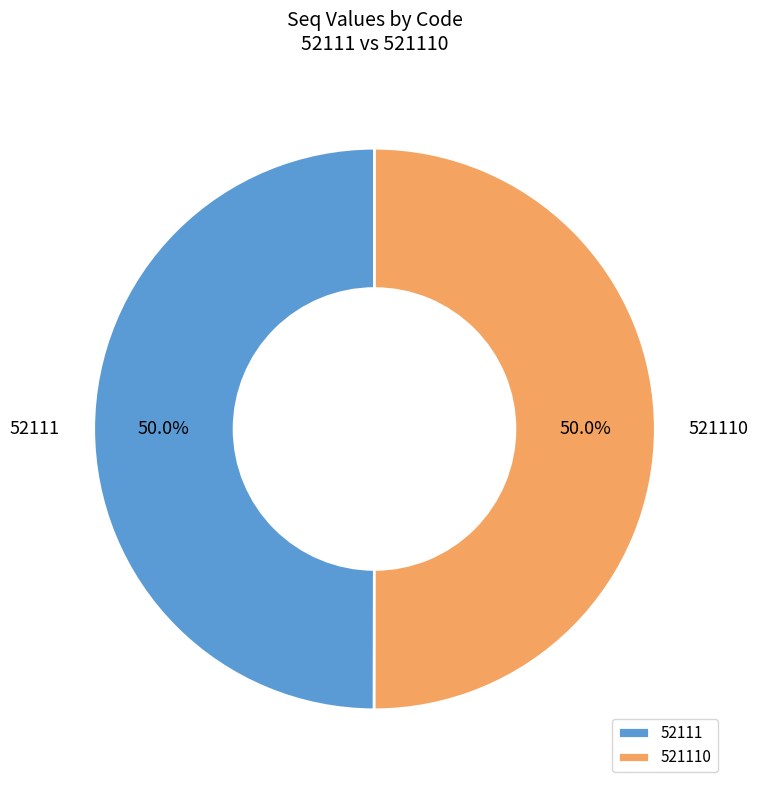

How much of the chart is everything except 52111?

50.0%